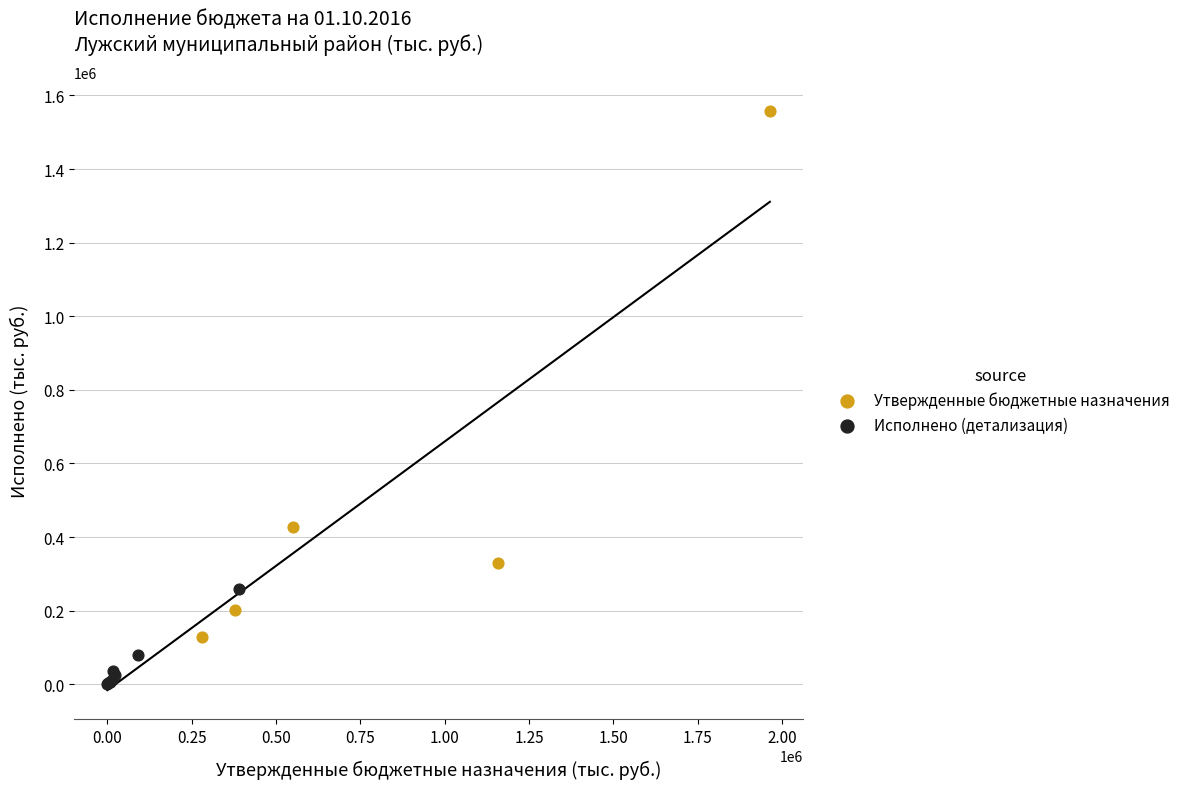

Which series has the widest spread of Y values?

Утвержденные бюджетные назначения